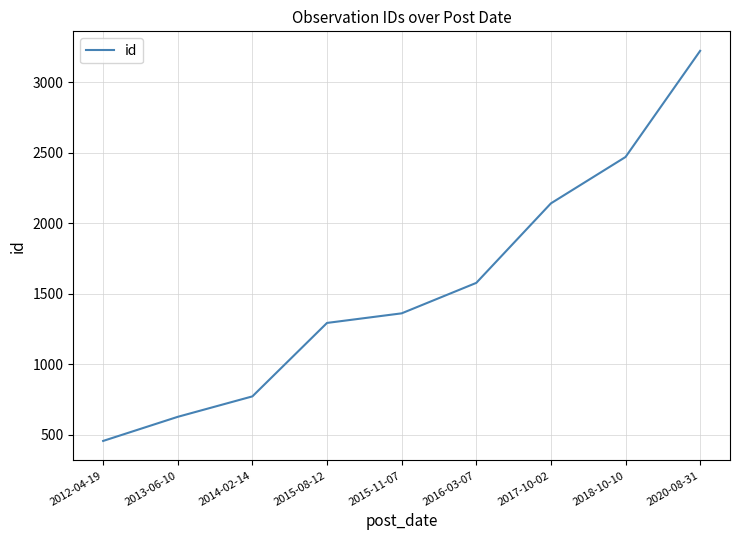

What is the greatest value displayed?

3222